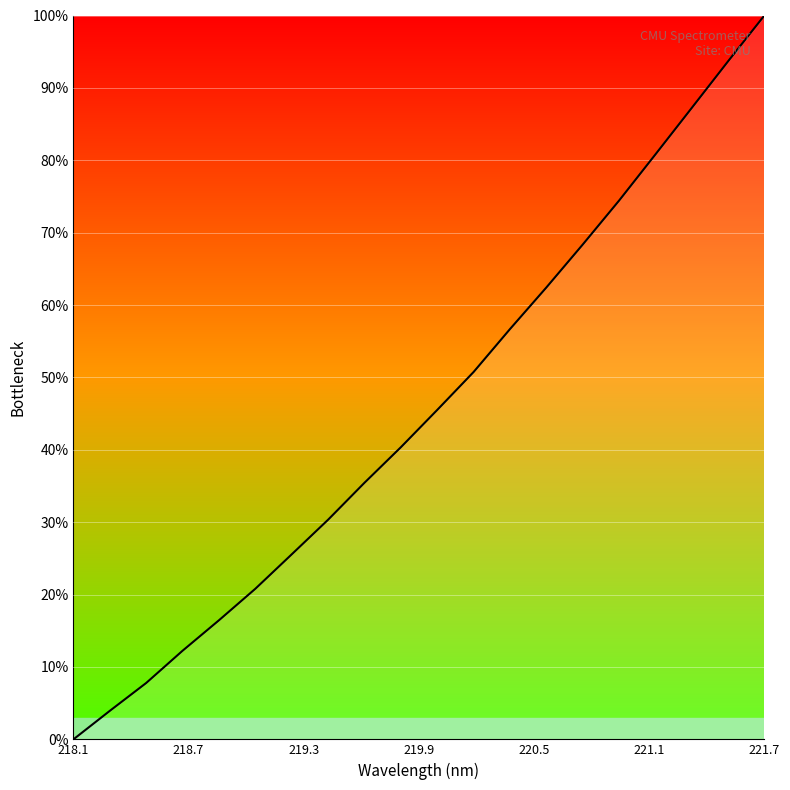

What is the difference between the maximum and minimum values?

100.0